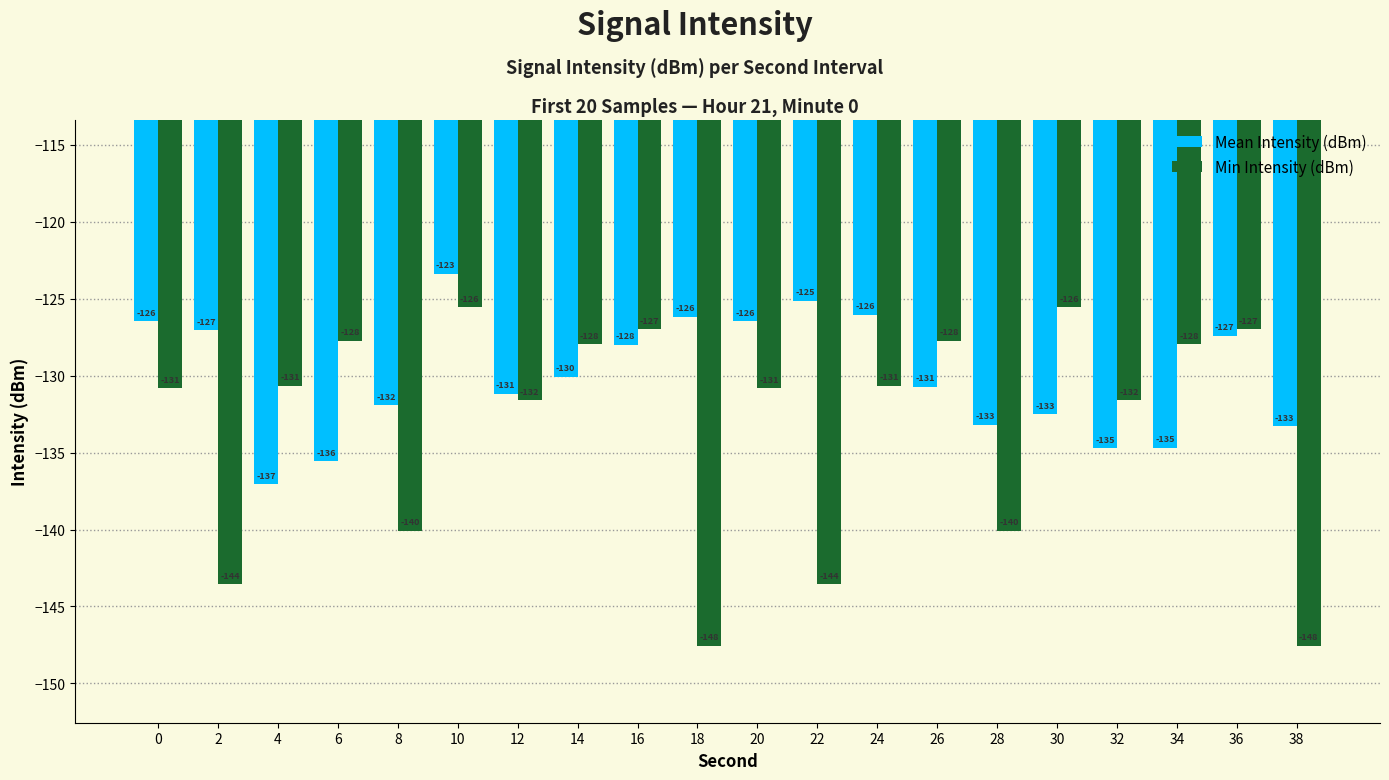

What is the spread (max minus min) of values at 26?

3.0